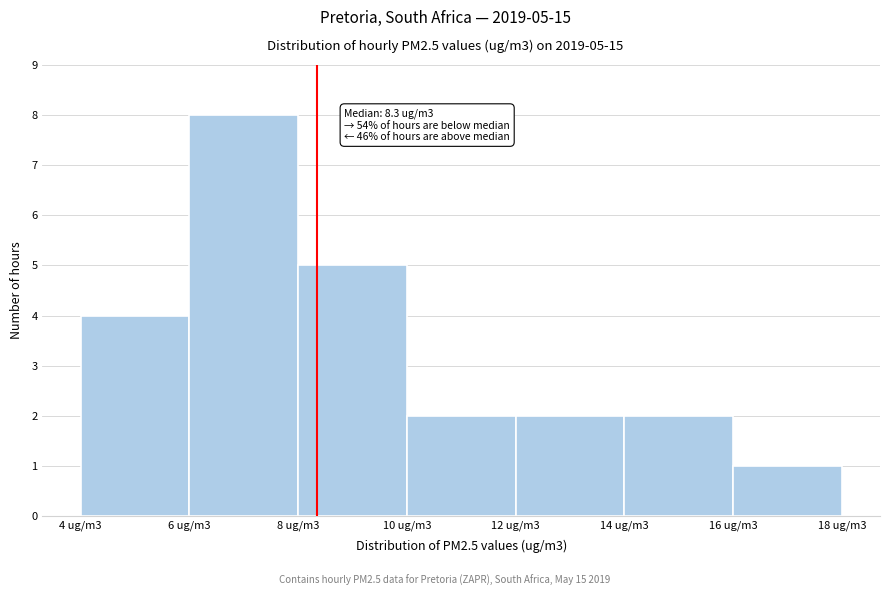

Reading left to right, transcribe all the data shown in this chart.

4 ug/m3=4	6 ug/m3=8	8 ug/m3=5	10 ug/m3=2	12 ug/m3=2	14 ug/m3=2	16 ug/m3=1